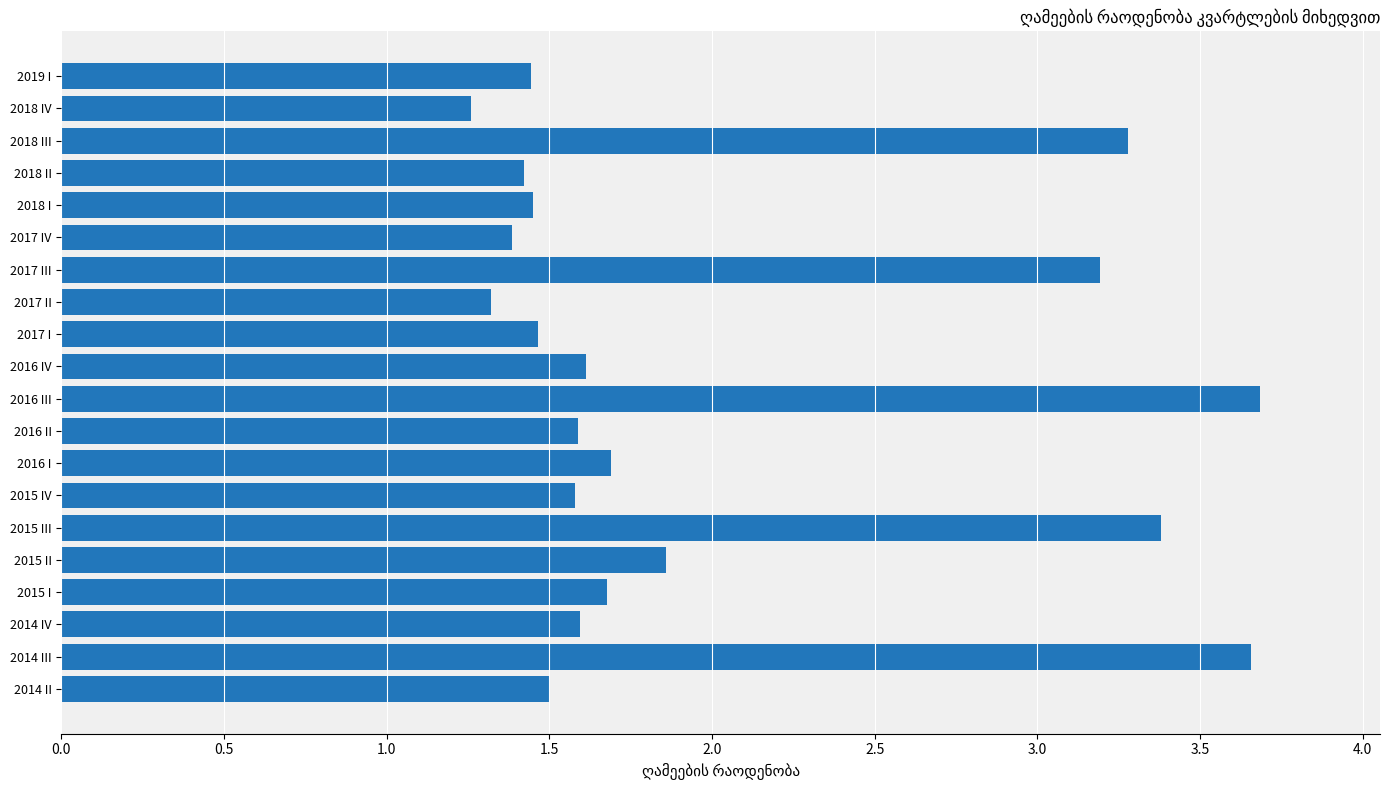

What is the sum of the values at 2019 I and 2015 I?

3.1